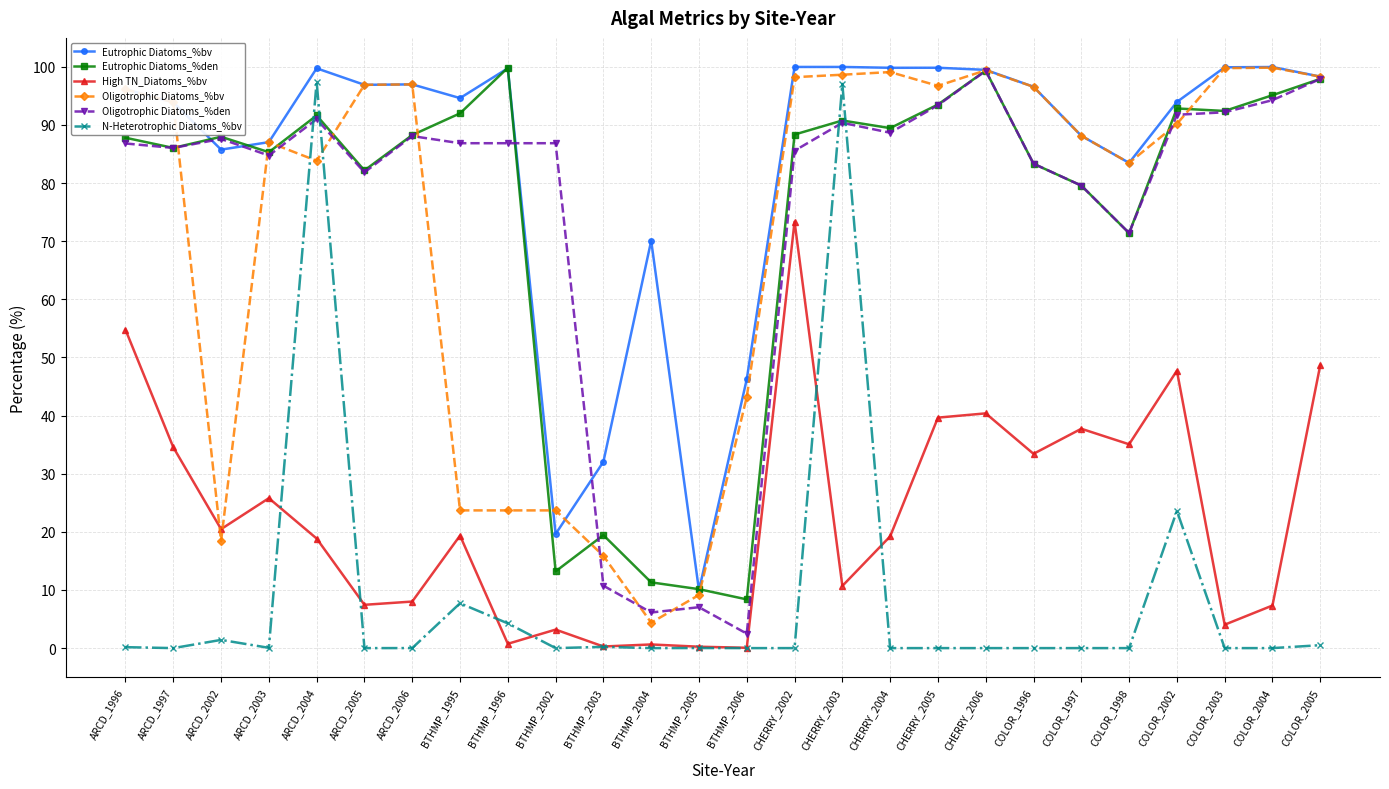

At which label does Oligotrophic Diatoms_%bv reach its minimum?

BTHMP_2004